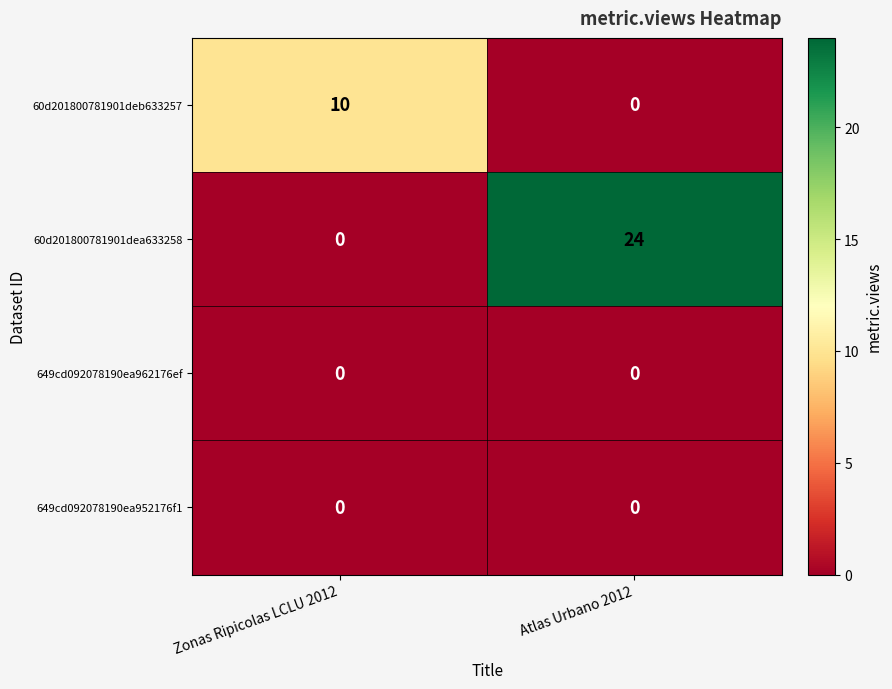

How many categories are shown in the chart?

2